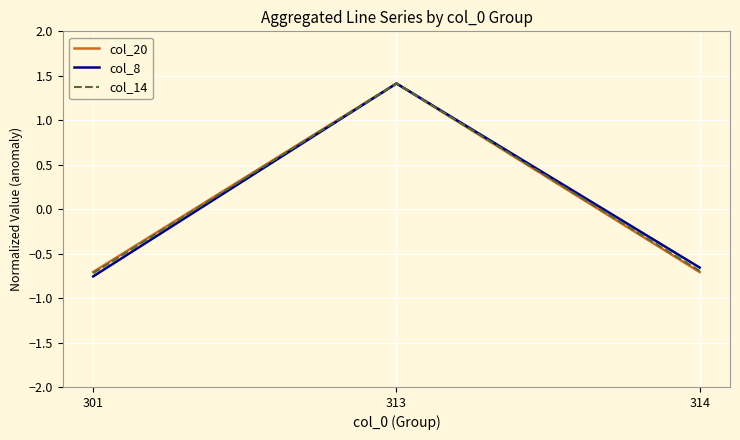

Which category has the lowest value in the col_8 series?

301